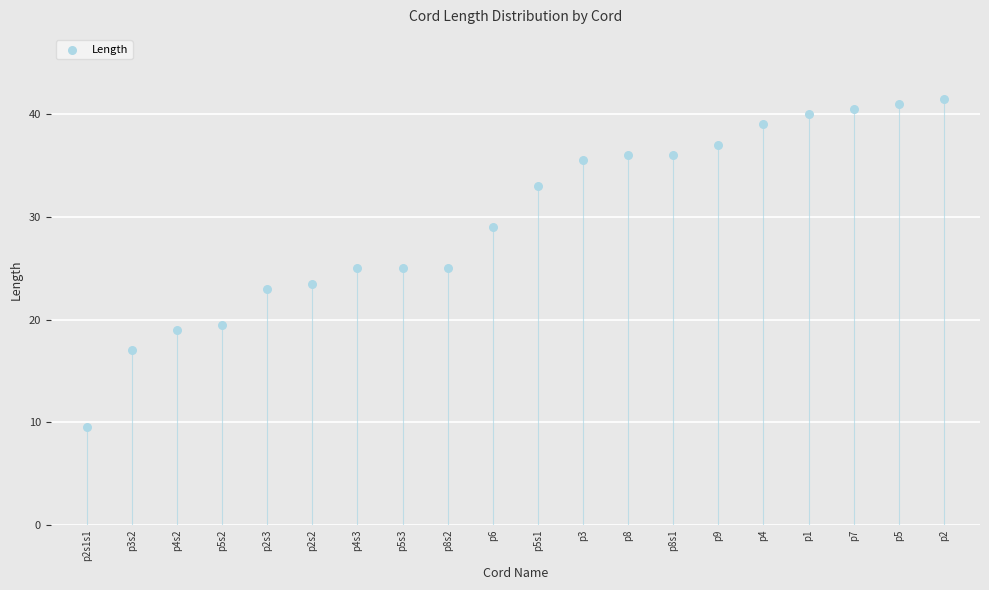

What is the range of Y values (max minus min)?

32.0